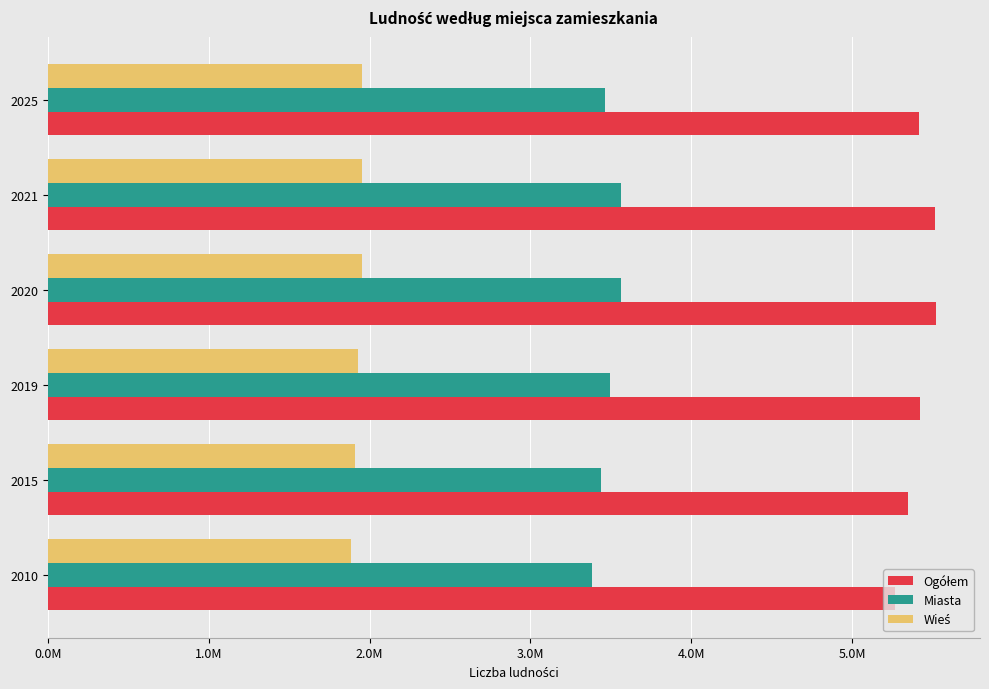

Rank the series by their average value, from highest to lowest.

Ogółem, Miasta, Wieś